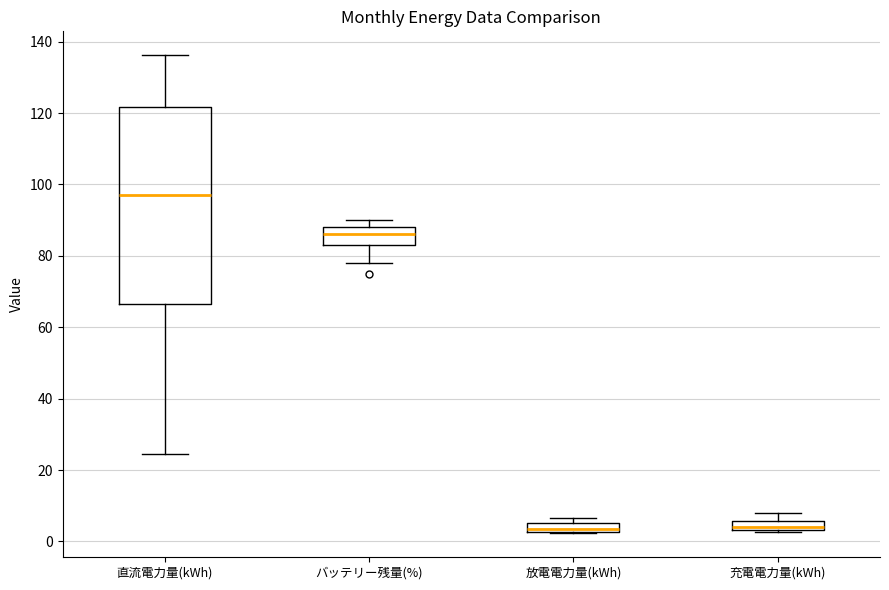

Which box is the tallest, from its lower edge to its upper edge?

直流電力量(kWh)